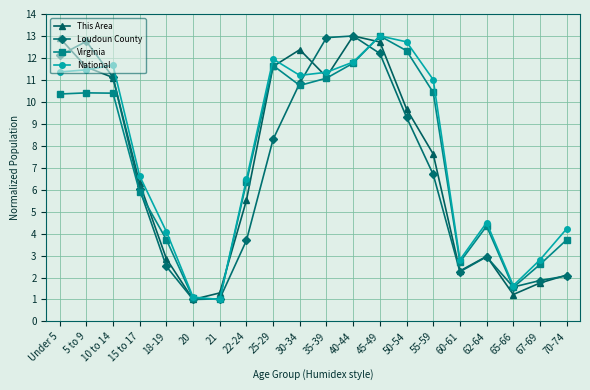

What is the label of the 16th point from the left?

60-61